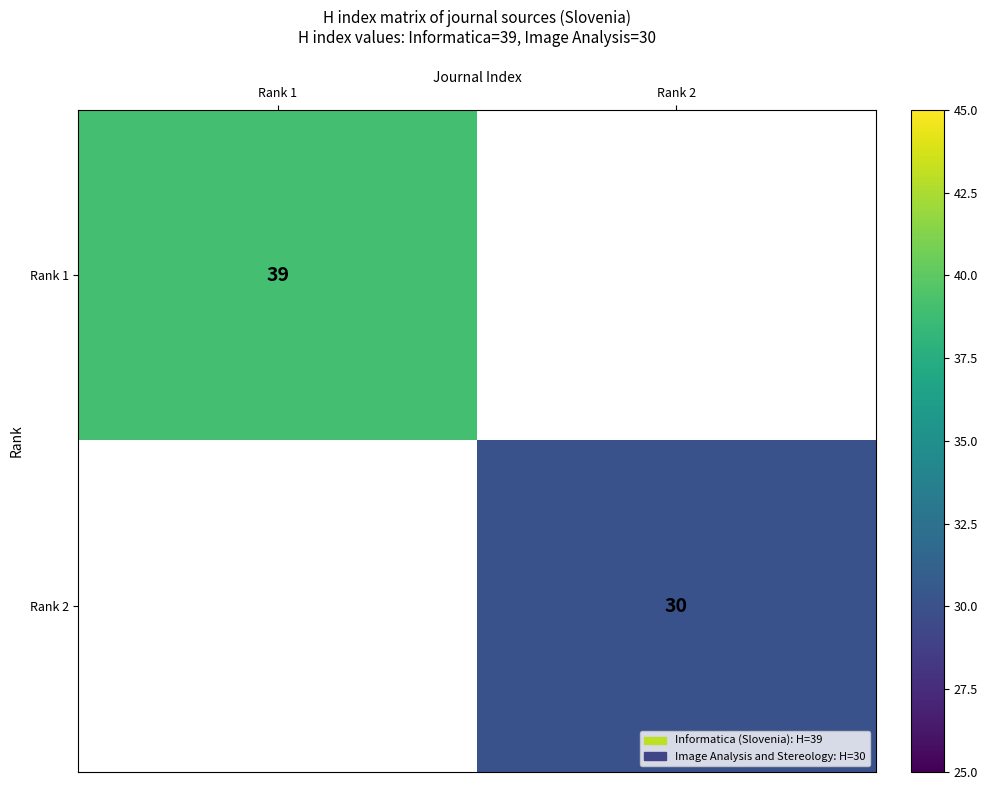

The value of Rank 1 at Rank 1 is 39. True or false?

True